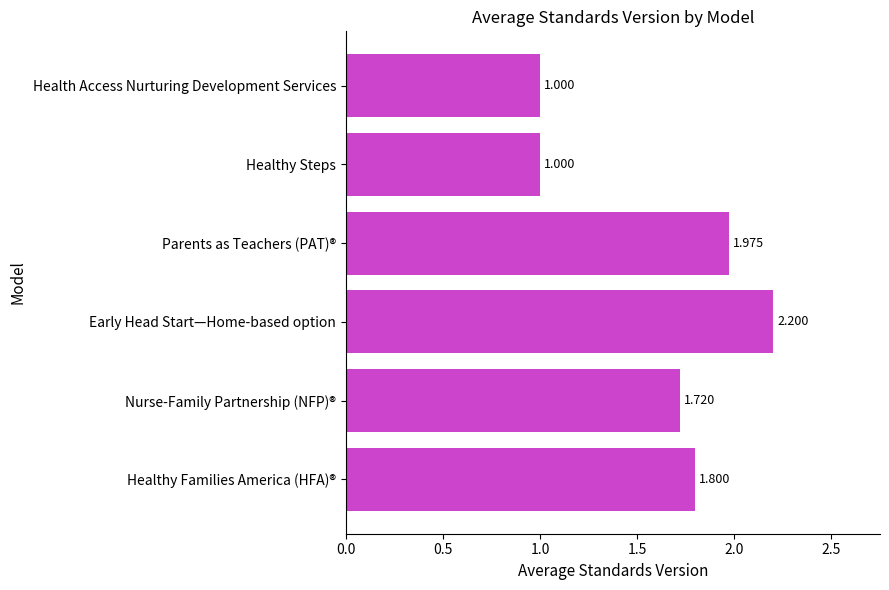

Does the chart contain any negative values?

No